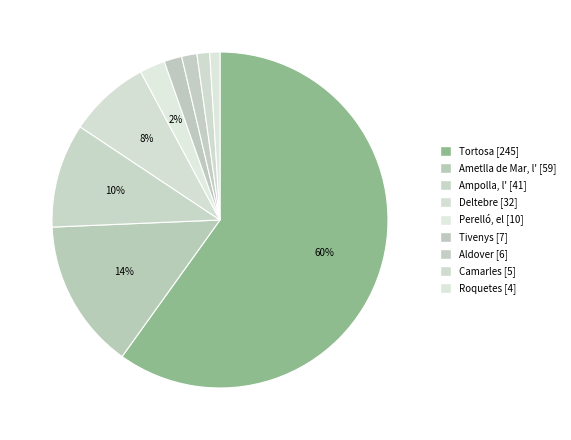

Is the sum of Deltebre and Roquetes greater than half?

No